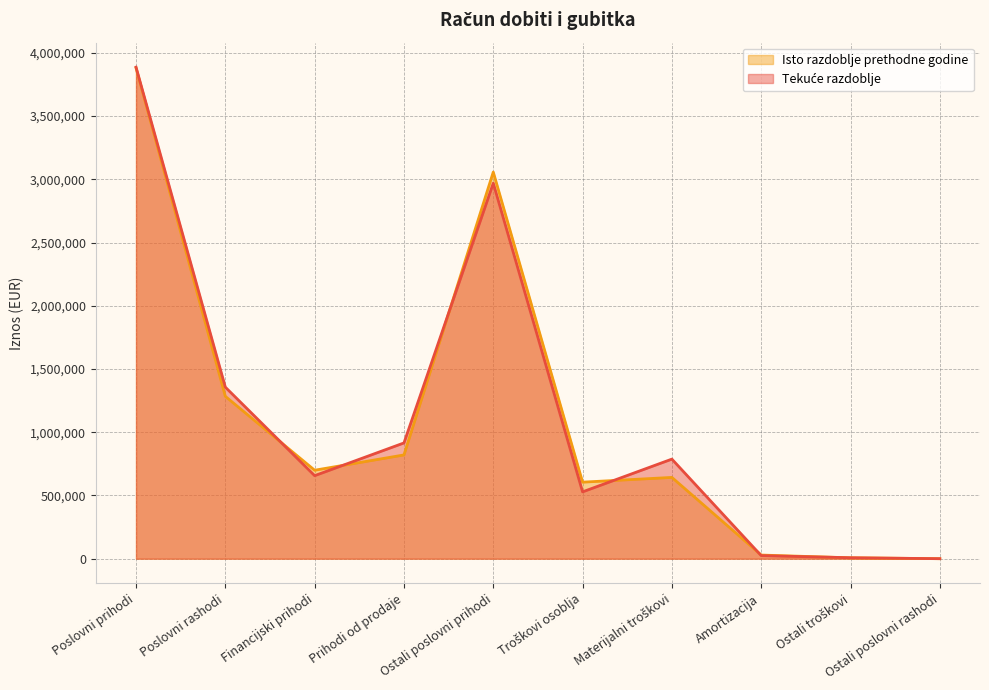

What is the label of the 5th point from the right?

Troškovi osoblja